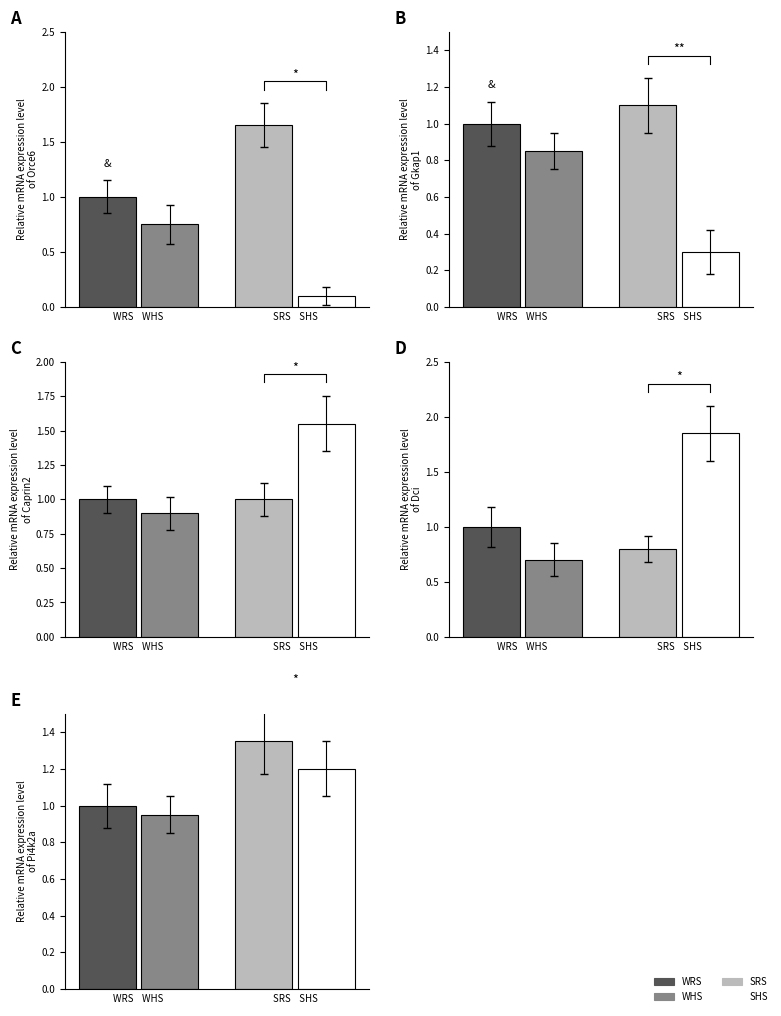

Count the number of data series in this chart.

4